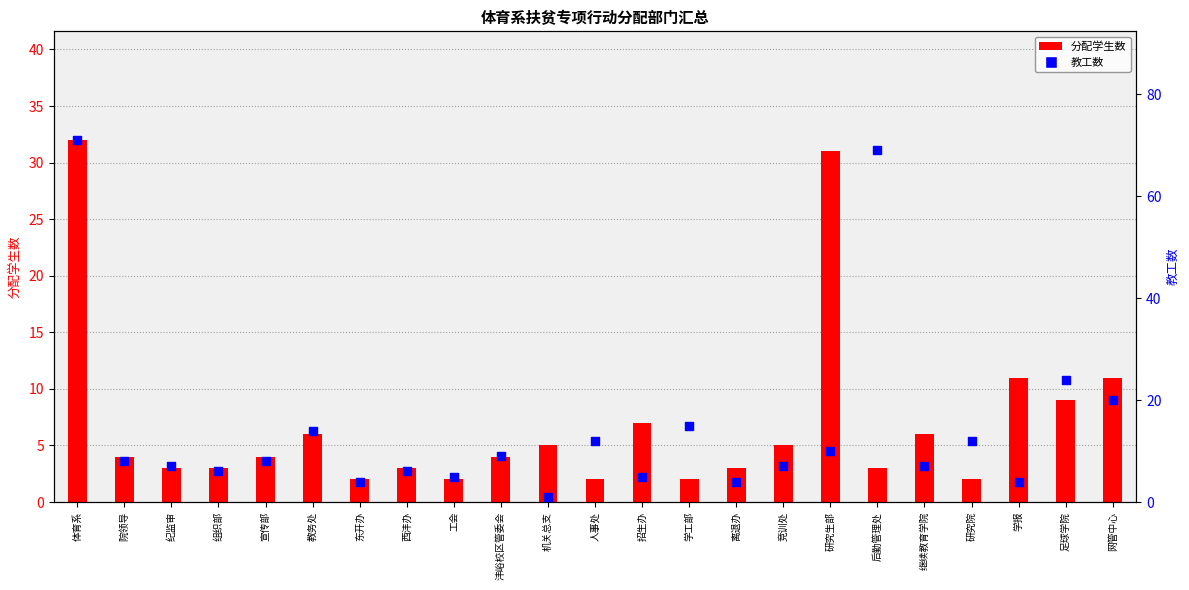

Which series has the widest spread of Y values?

教工数